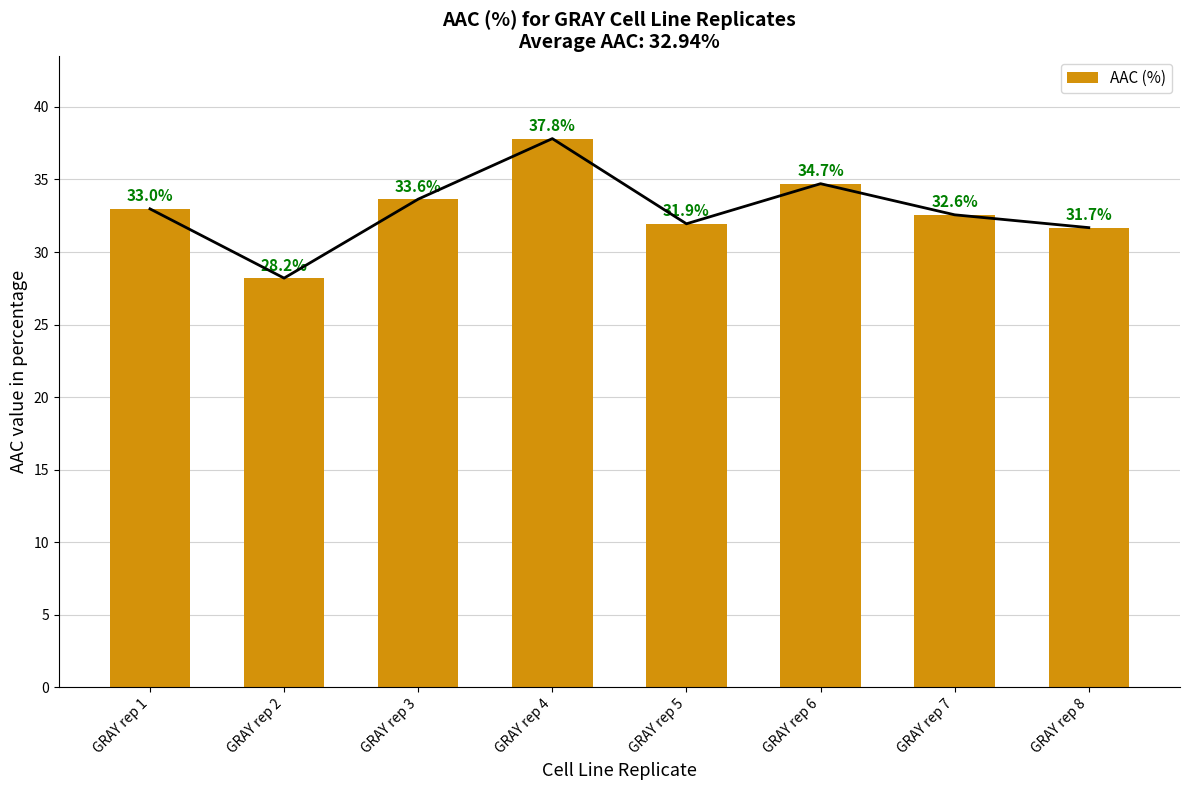

Approximately how many times larger is the value at GRAY rep 2 compared to GRAY rep 7?

0.9